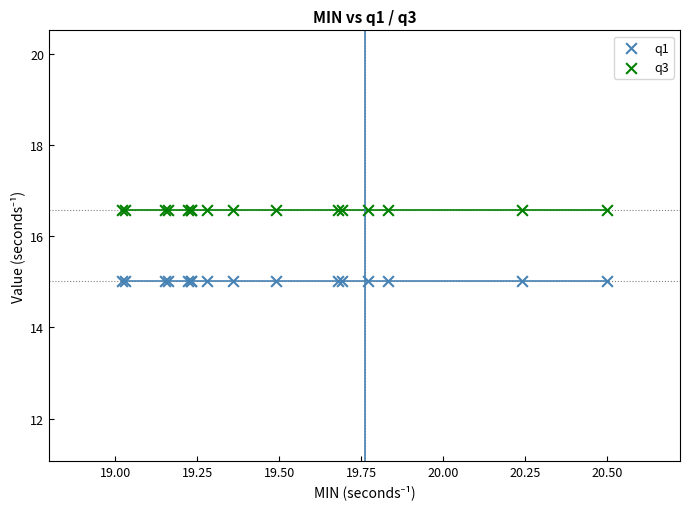

Which series contains the highest Y value?

q3